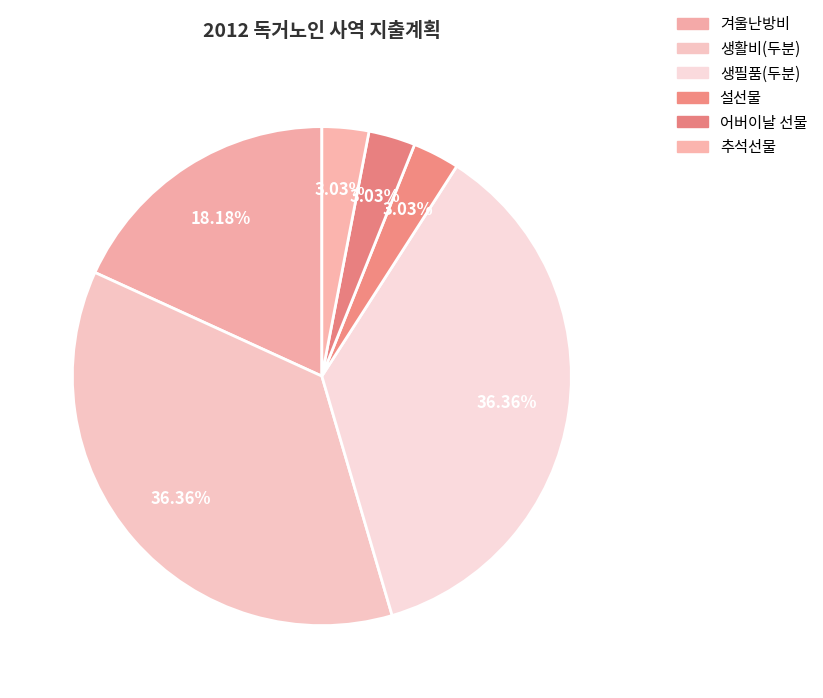

Rank the categories by value from lowest to highest.

설선물, 어버이날 선물, 추석선물, 겨울난방비, 생활비(두분), 생필품(두분)